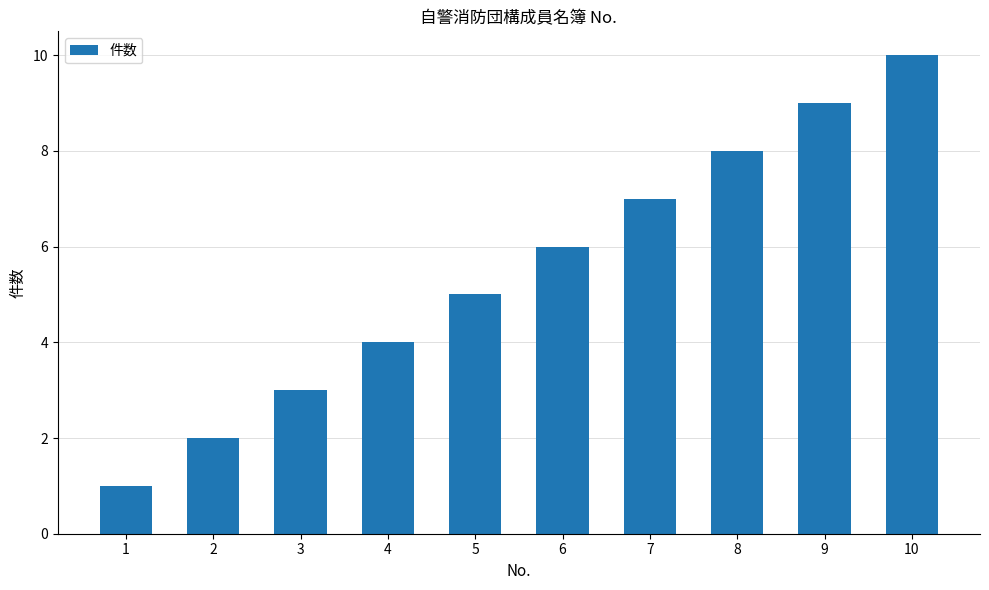

Count the values in the range 3 to 8.

6